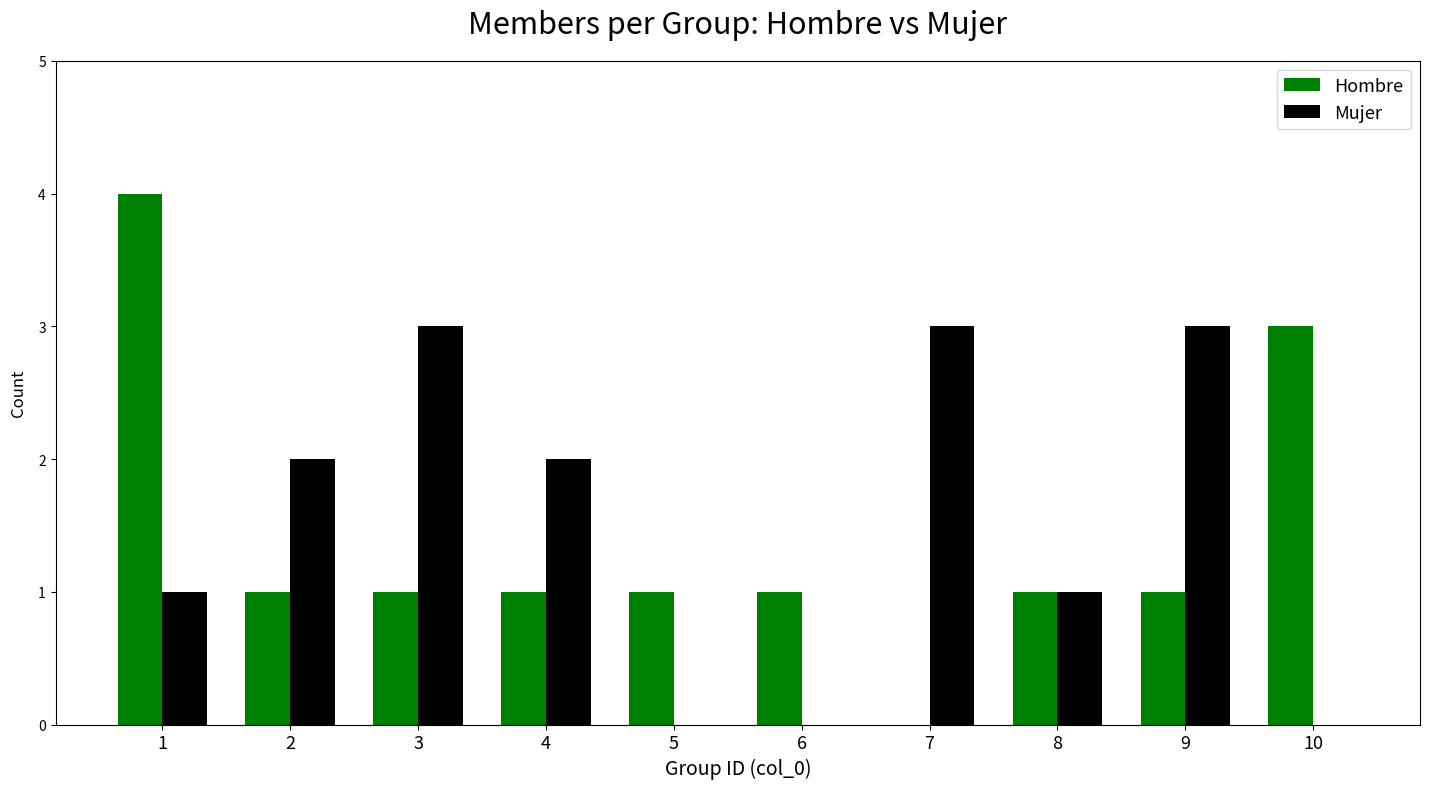

The value of Hombre at 4 is 1. True or false?

True